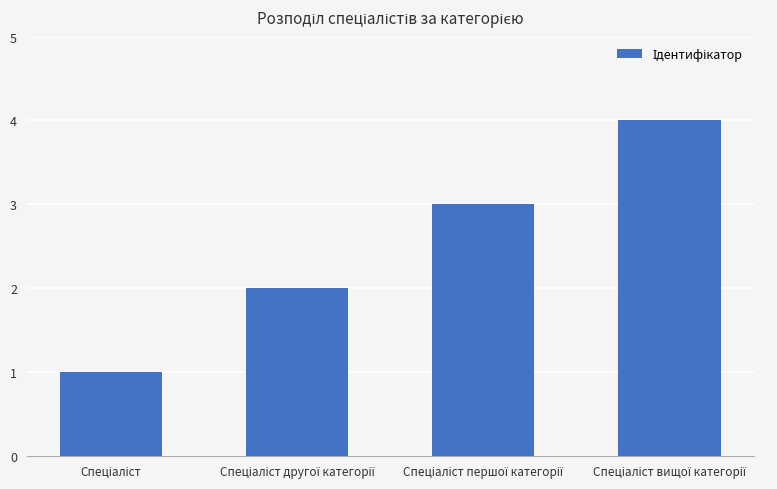

What is the greatest value displayed?

4